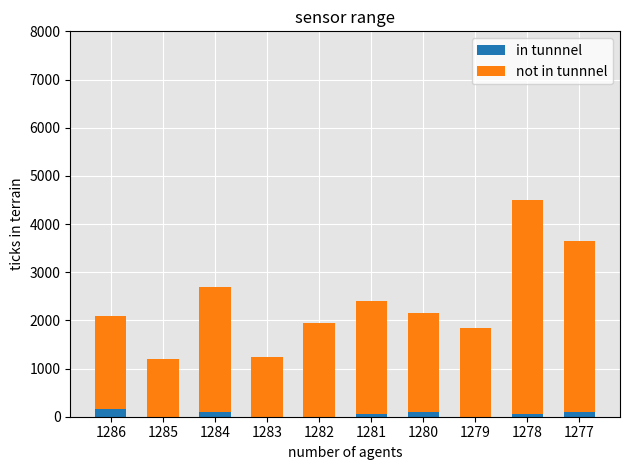

At which category is the sum across all series the highest?

1278